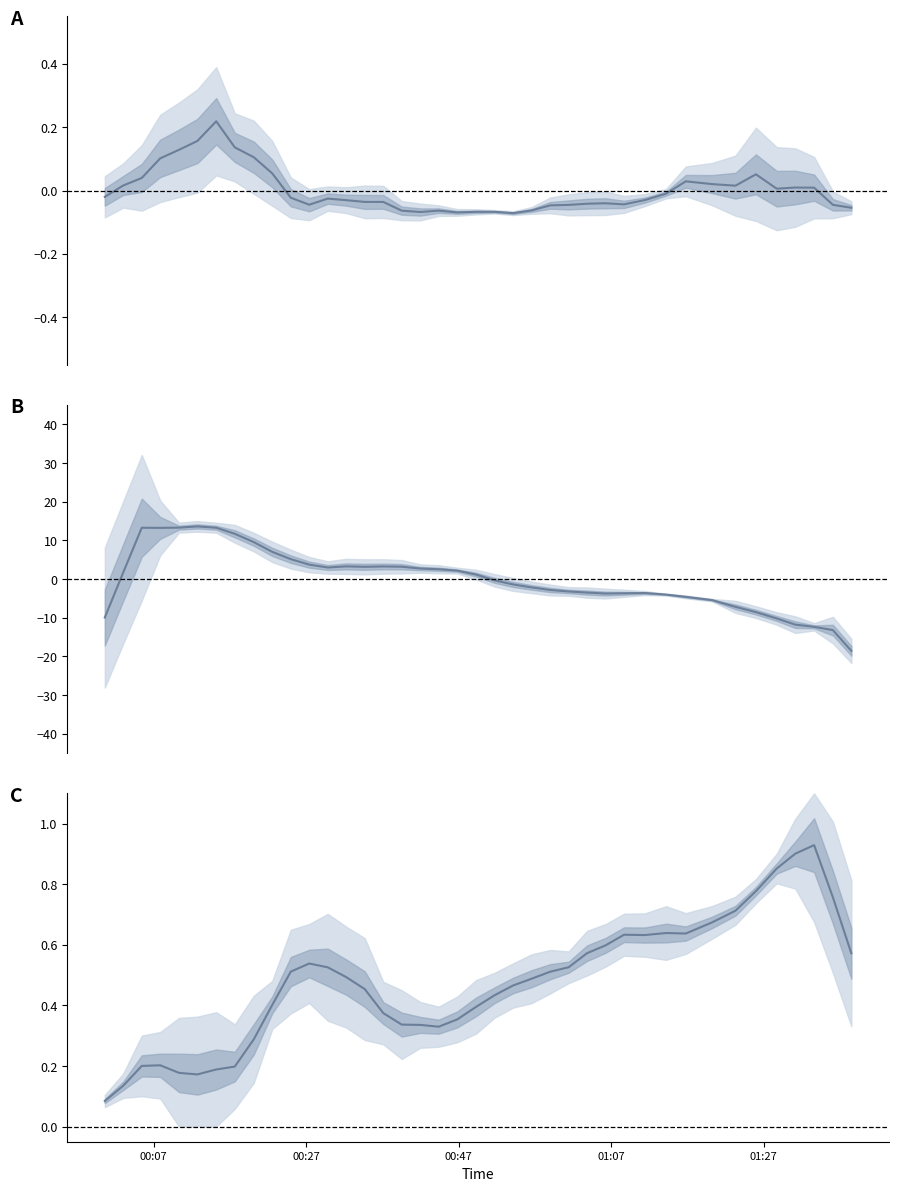

Is this an area chart (filled region under the line)?

No